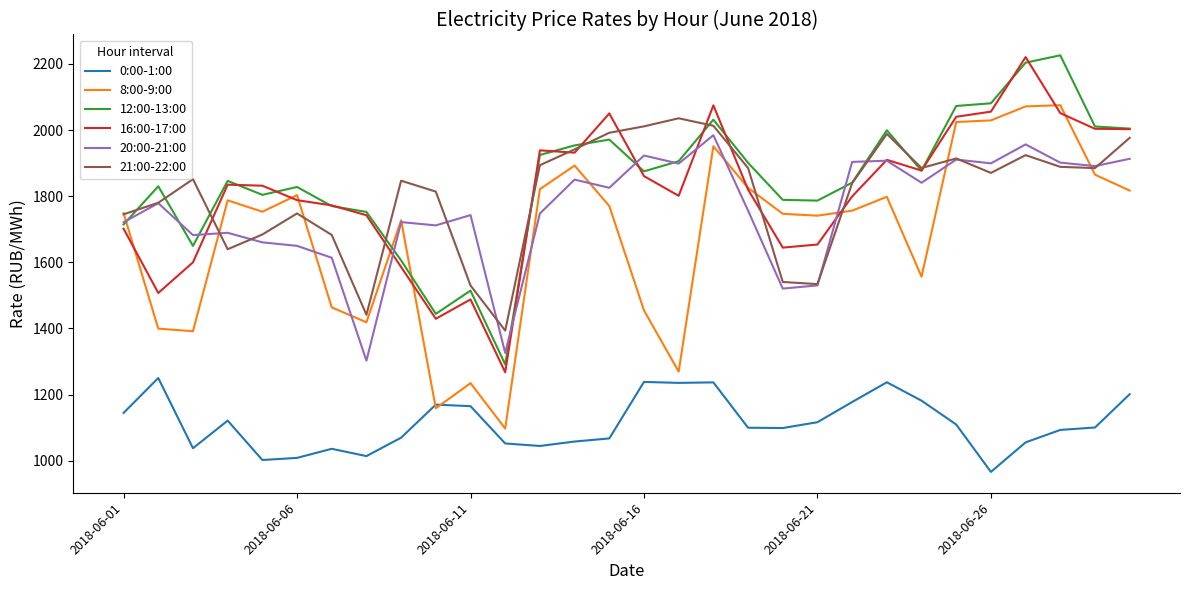

What is the maximum value shown in the chart?

2225.9